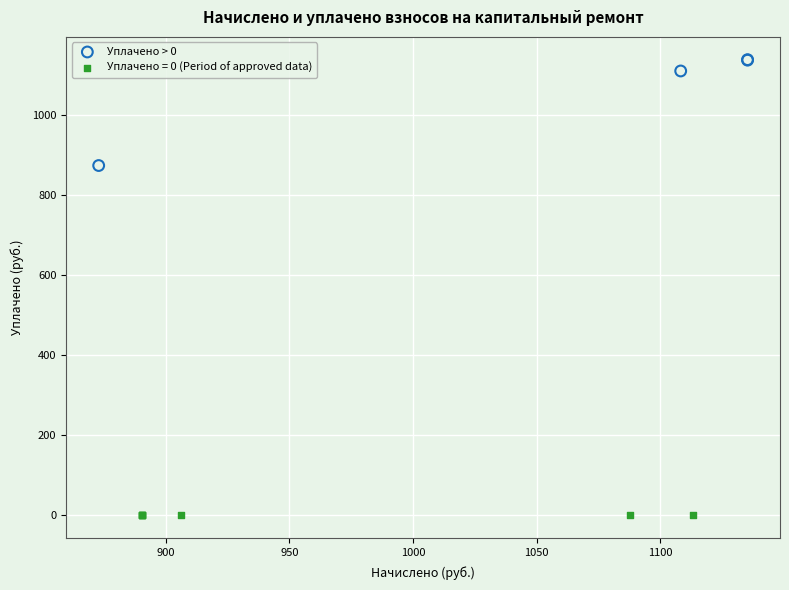

Which series contains the lowest Y value?

Уплачено = 0 (Period of approved data)